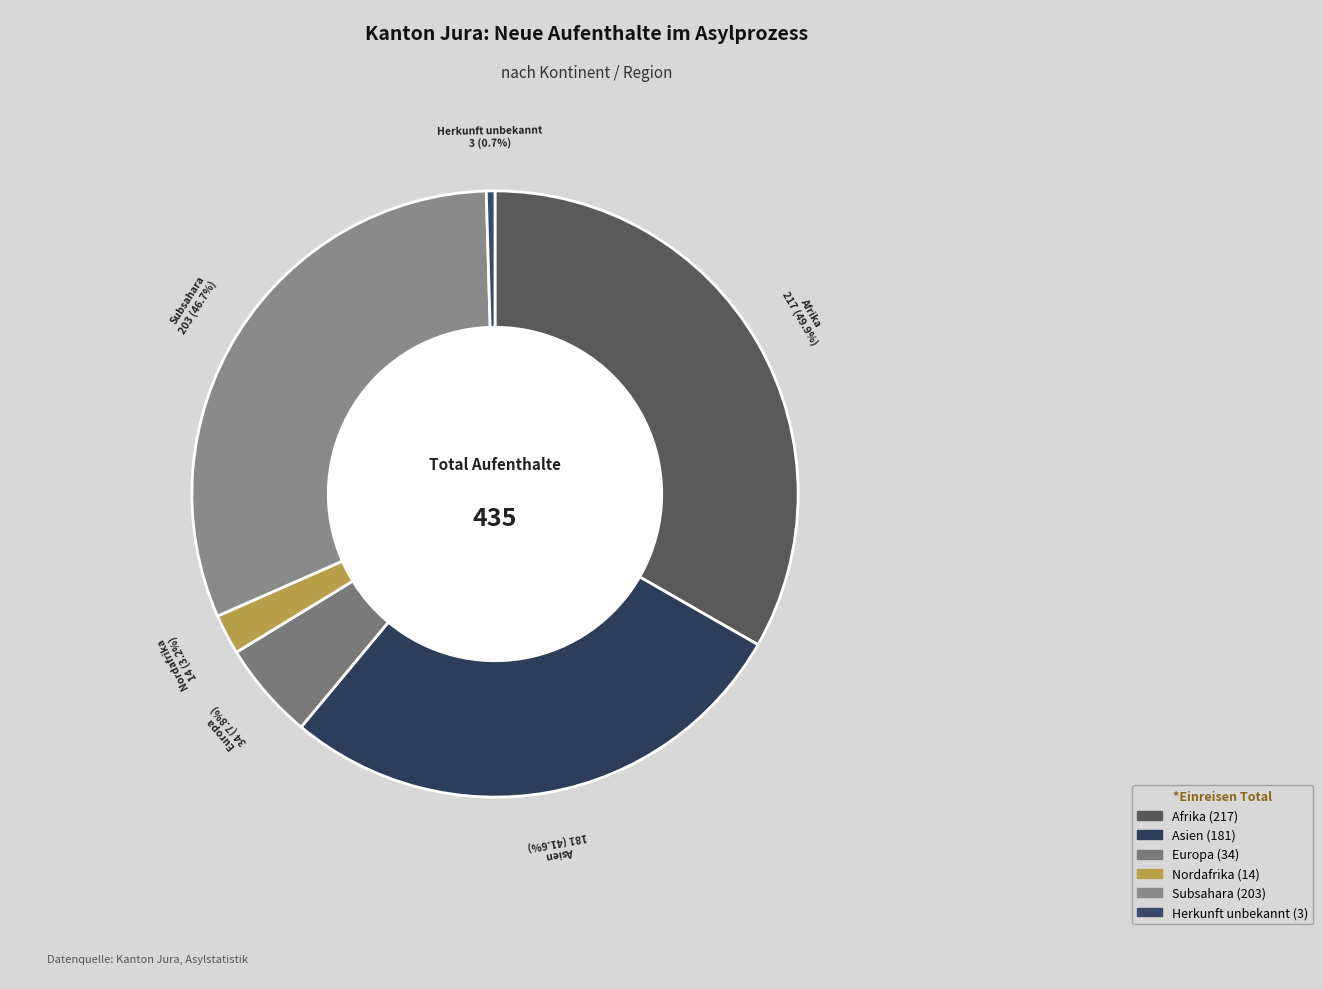

Is Asien the majority of the pie?

No